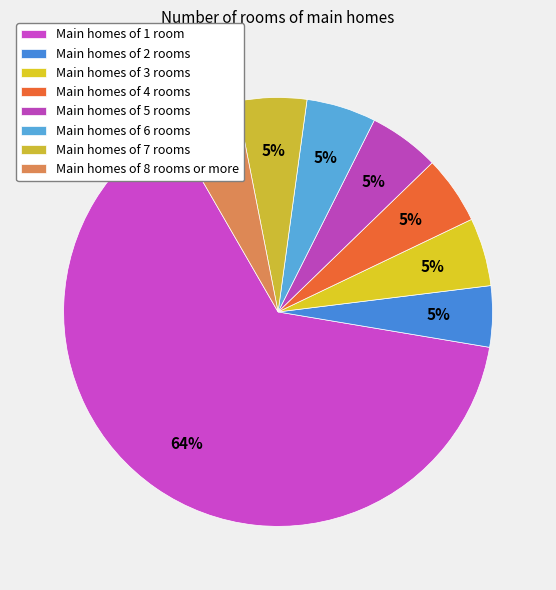

How many segments does this pie chart have?

8